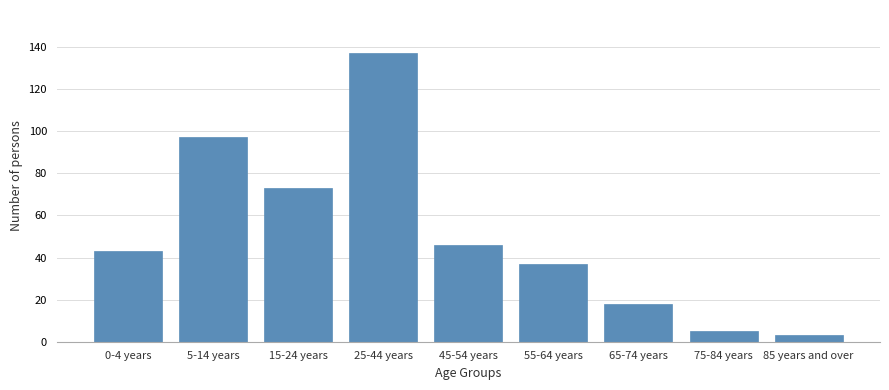

Reading left to right, extract all data points from this chart.

43	97	73	137	46	37	18	5	3